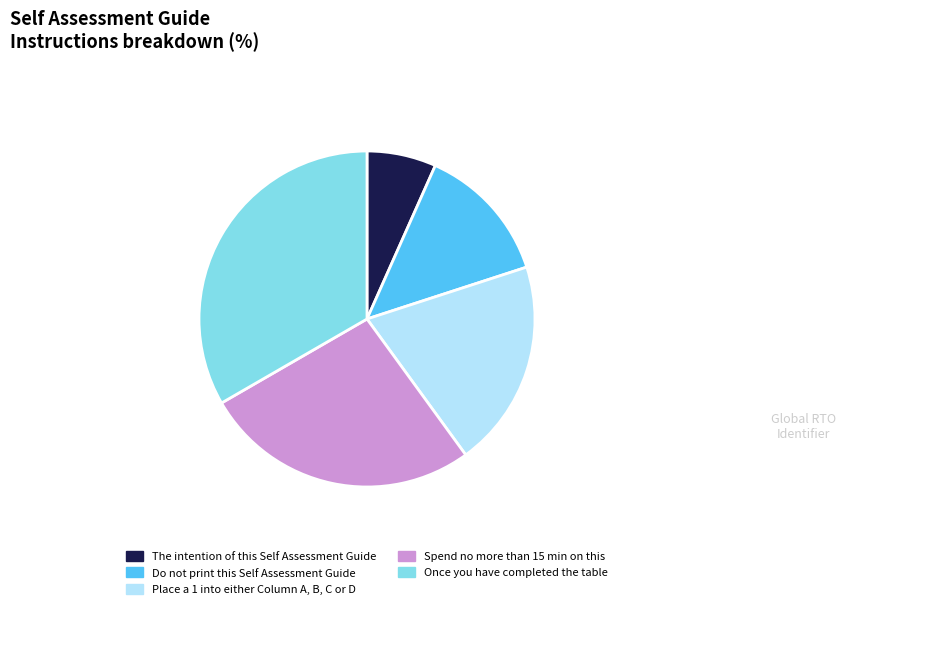

The The intention of this Self Assessment Guide slice represents 7% of the pie. True or false?

True